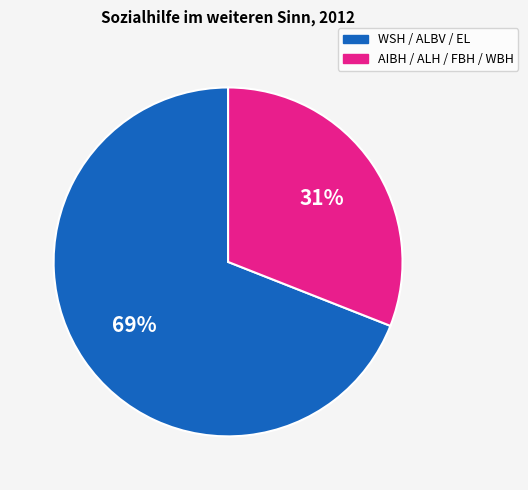

Does any single category account for the majority?

Yes